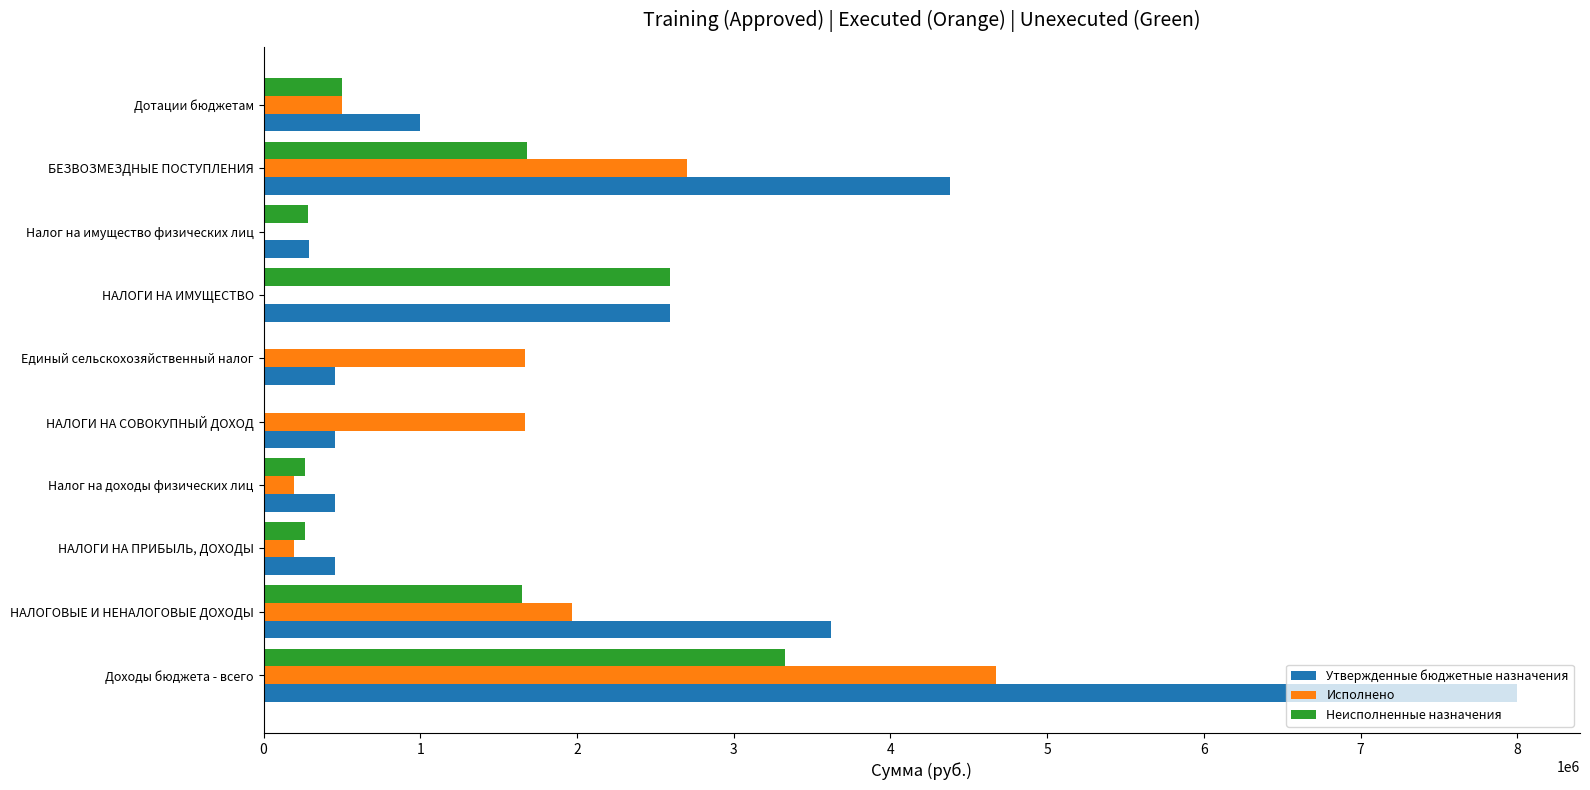

Which series changed the most between Доходы бюджета - всего and Дотации бюджетам?

Утвержденные бюджетные назначения